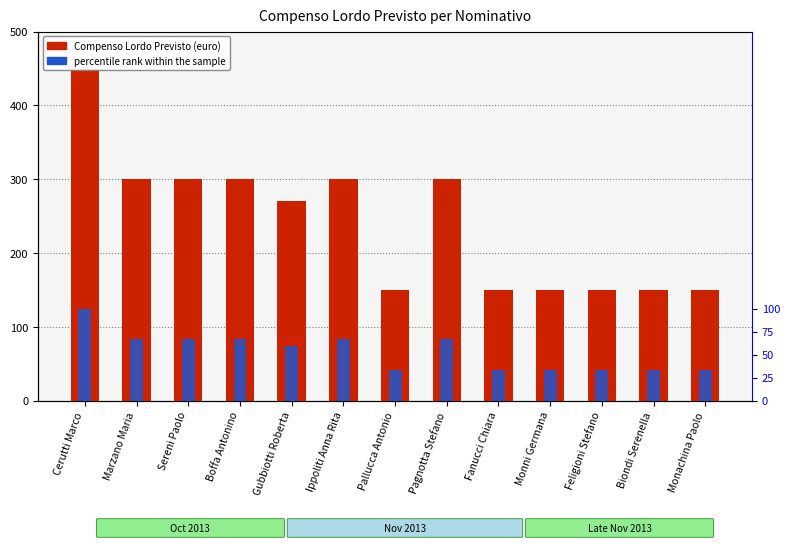

At Monachina Paolo, list the series in order from smallest to largest.

percentile rank within the sample, Compenso Lordo Previsto (euro)